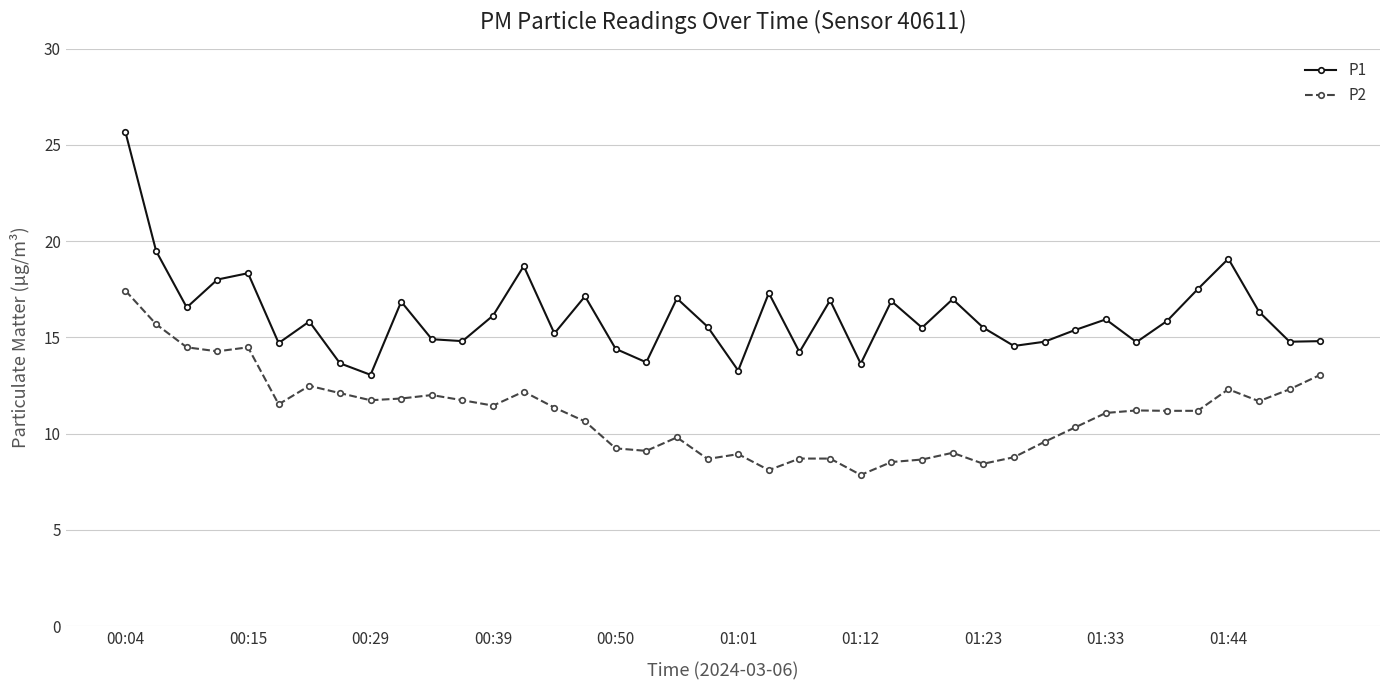

True or false: P2 has more than 2 points higher than both neighbors.

True